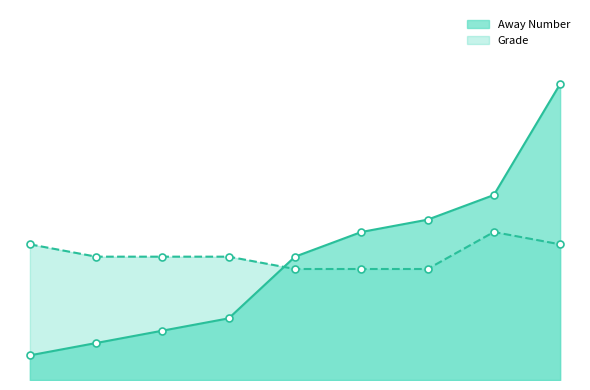

Which series has the largest total across all categories?

Grade